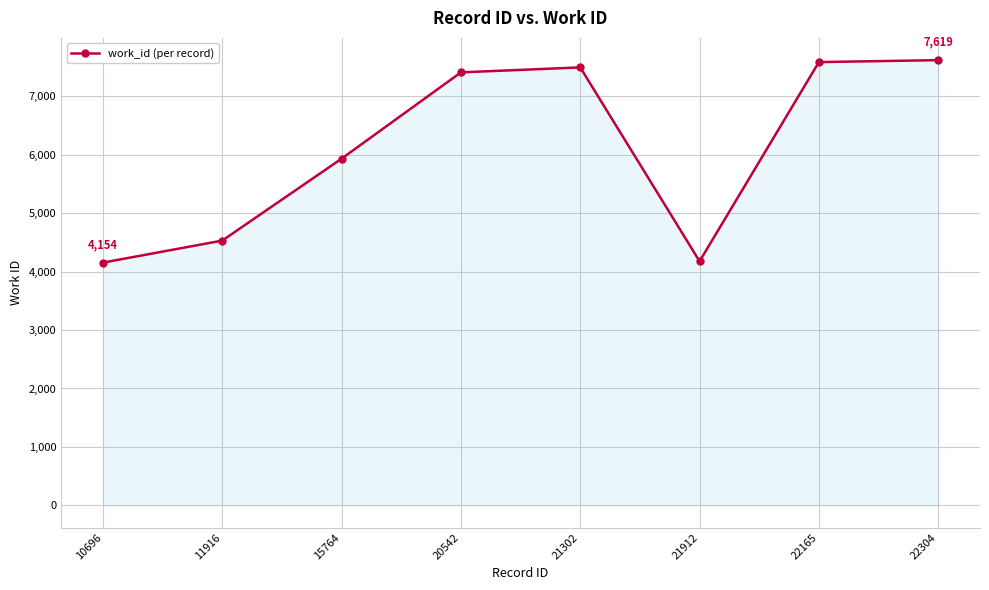

What is the maximum value shown in the chart?

7619